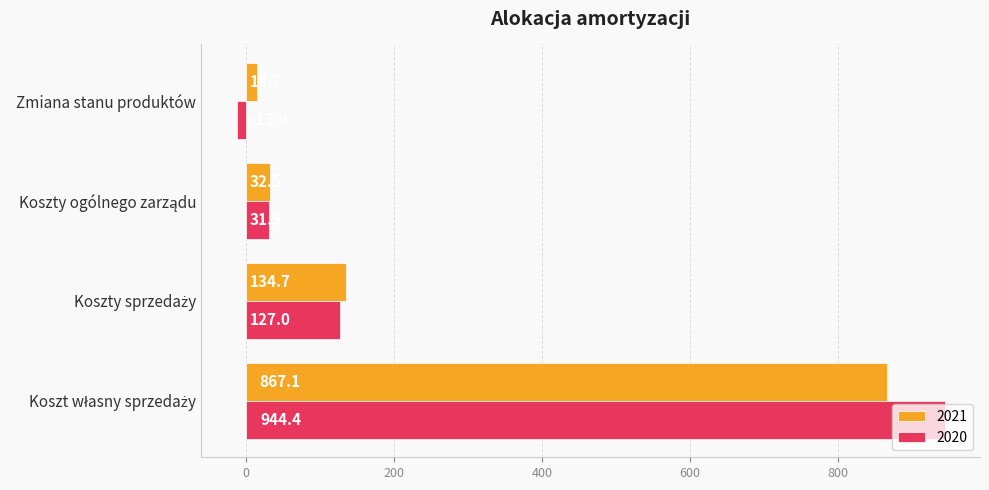

What is the smallest value displayed?

-13.0